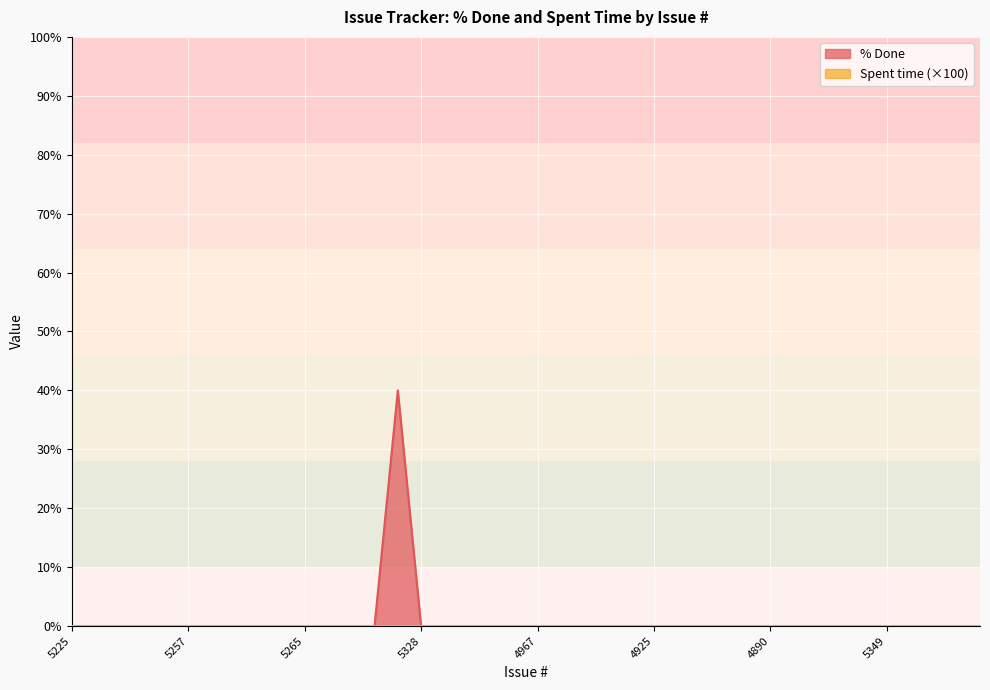

At which category does the chart reach its minimum across all series?

5225